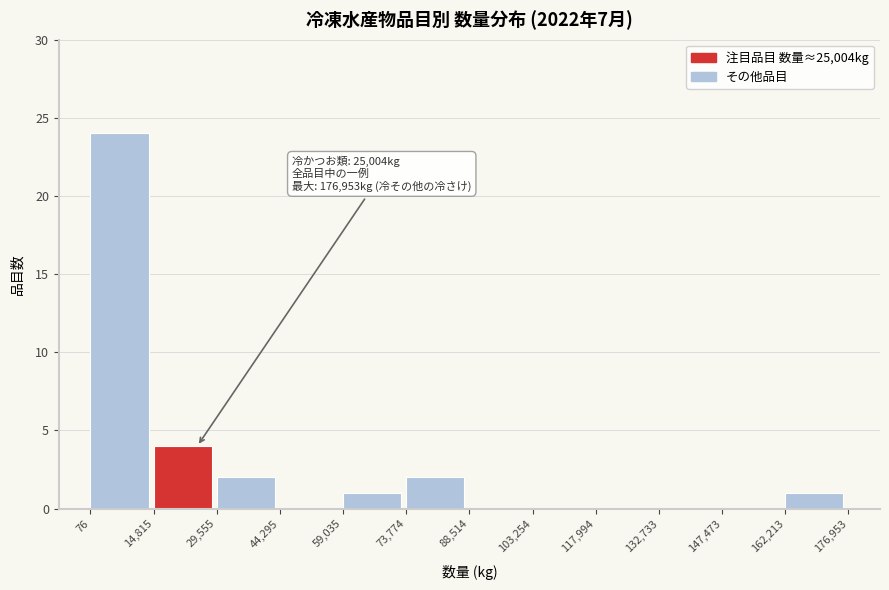

Which range on the x-axis has the tallest bar?

76 to 14,815